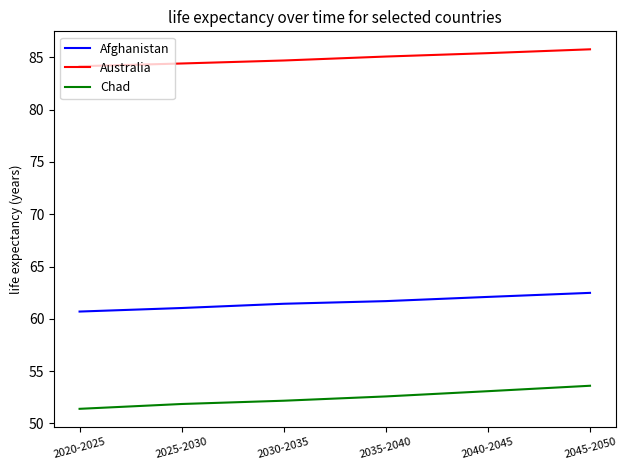

True or false: Australia and Afghanistan cross at least once.

False